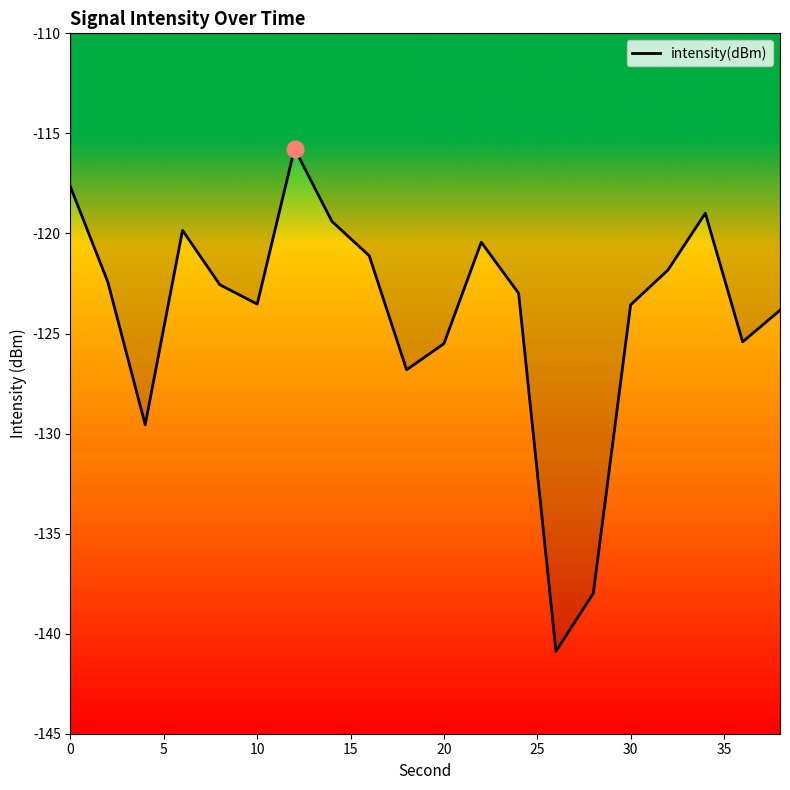

How many lines are shown in the chart?

1